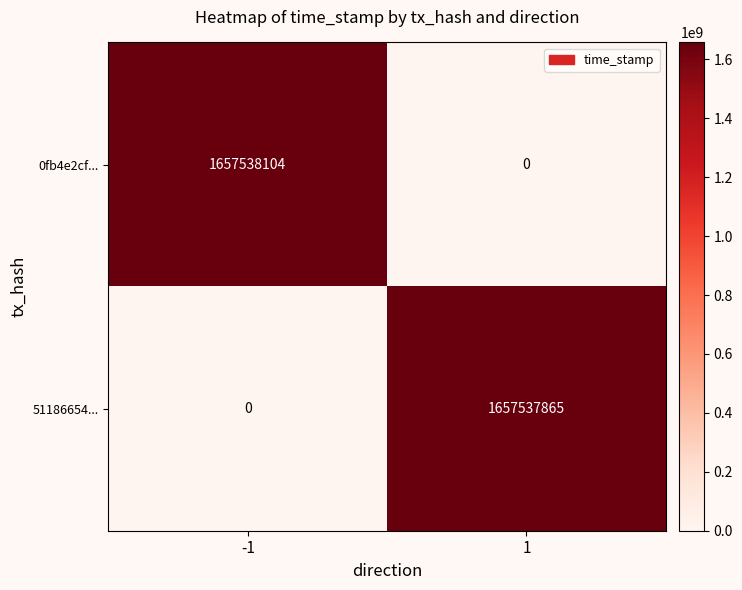

At how many categories does at least one series exceed 1429214298?

2